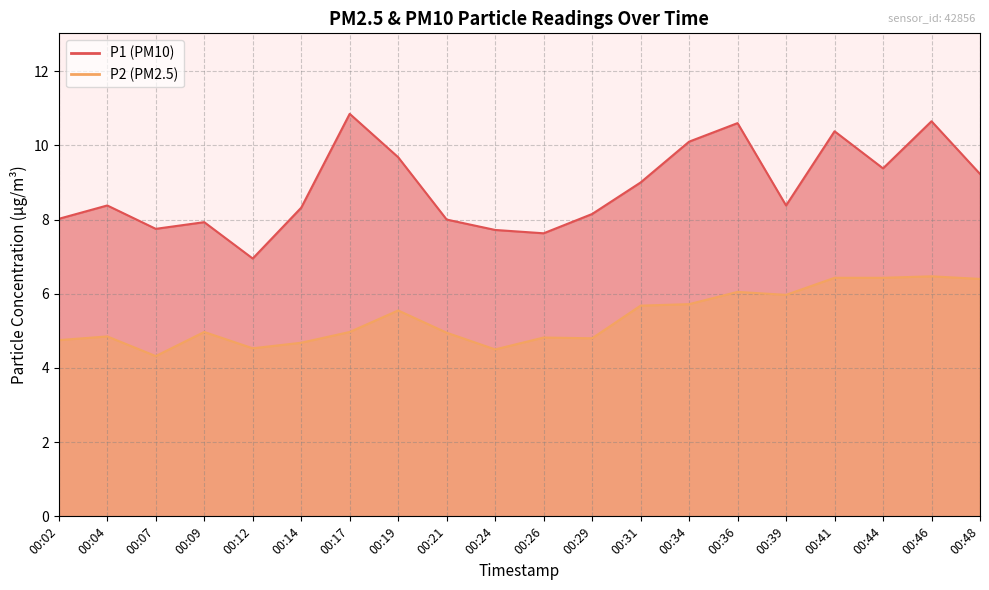

True or false: P1 has a value of 8.0 at 00:02.

True